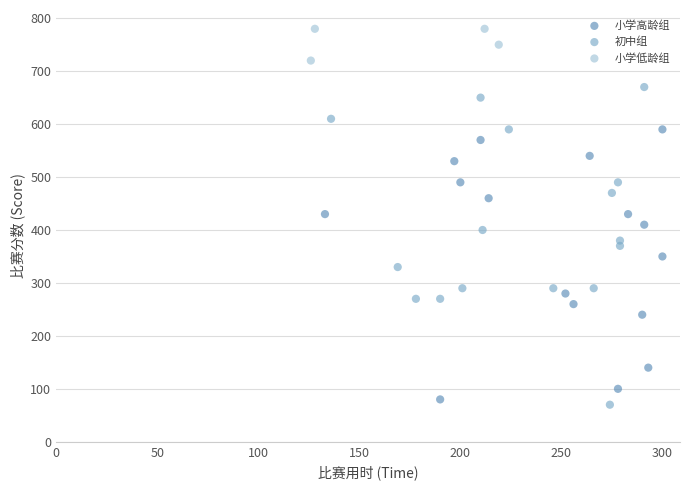

Which series has the largest Y range (max minus min)?

初中组